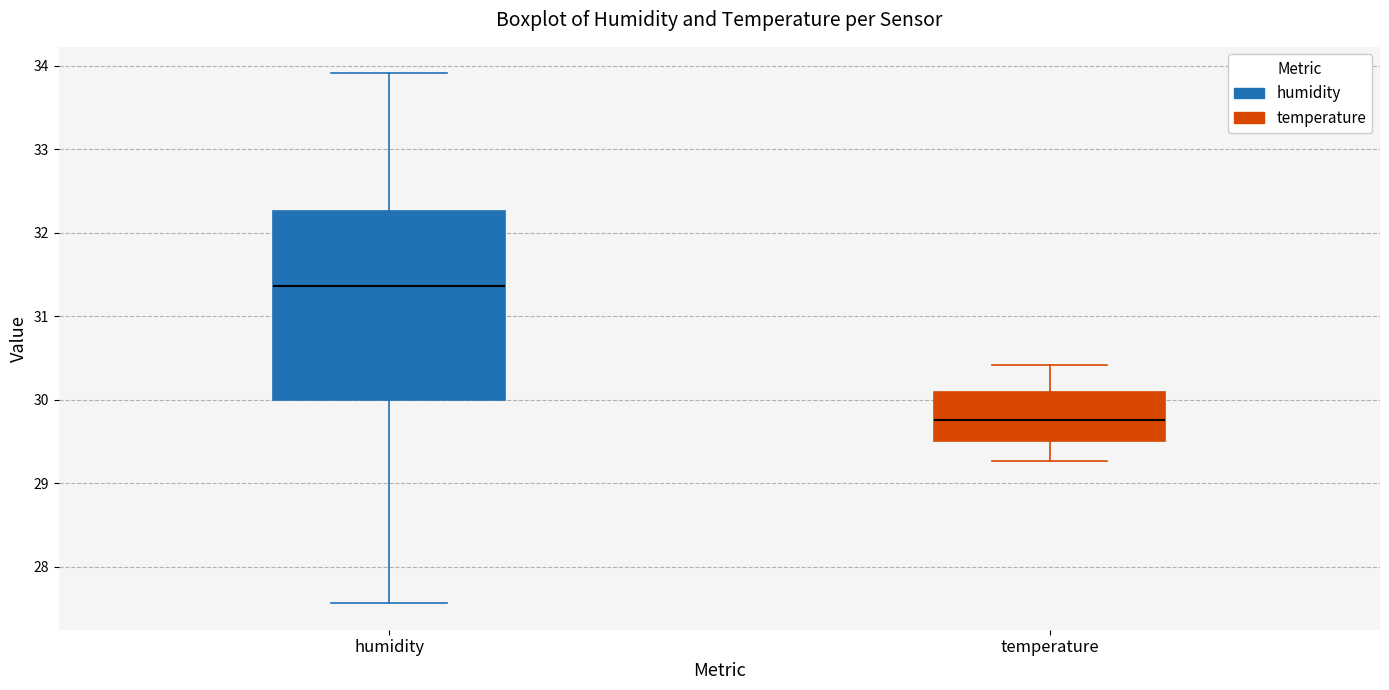

Reading left to right, read every box against the y-axis: the position of its median line, the range the box covers, and the ends of its whiskers. The values are not printed on the chart, so give them approximately, as read against the axis.

humidity: median 31.4, box 30.0 to 32.3, whiskers 27.6 to 33.9
temperature: median 29.8, box 29.5 to 30.1, whiskers 29.3 to 30.4